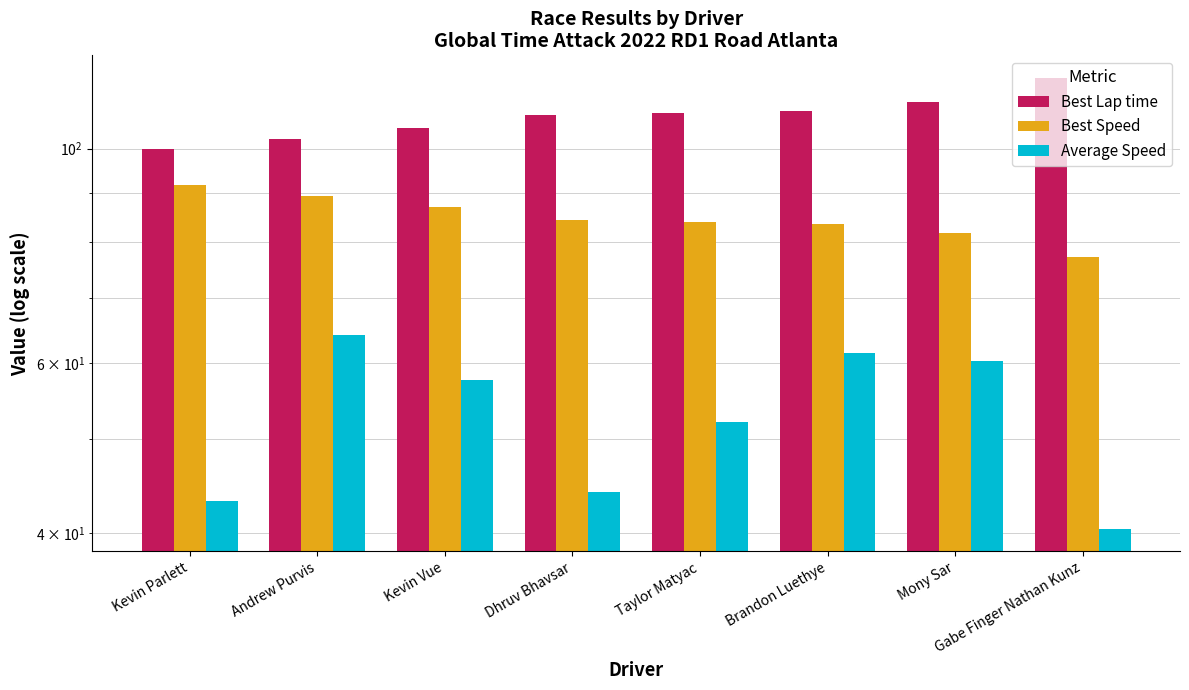

The value of Best Lap time at Andrew Purvis is 149.4. True or false?

False